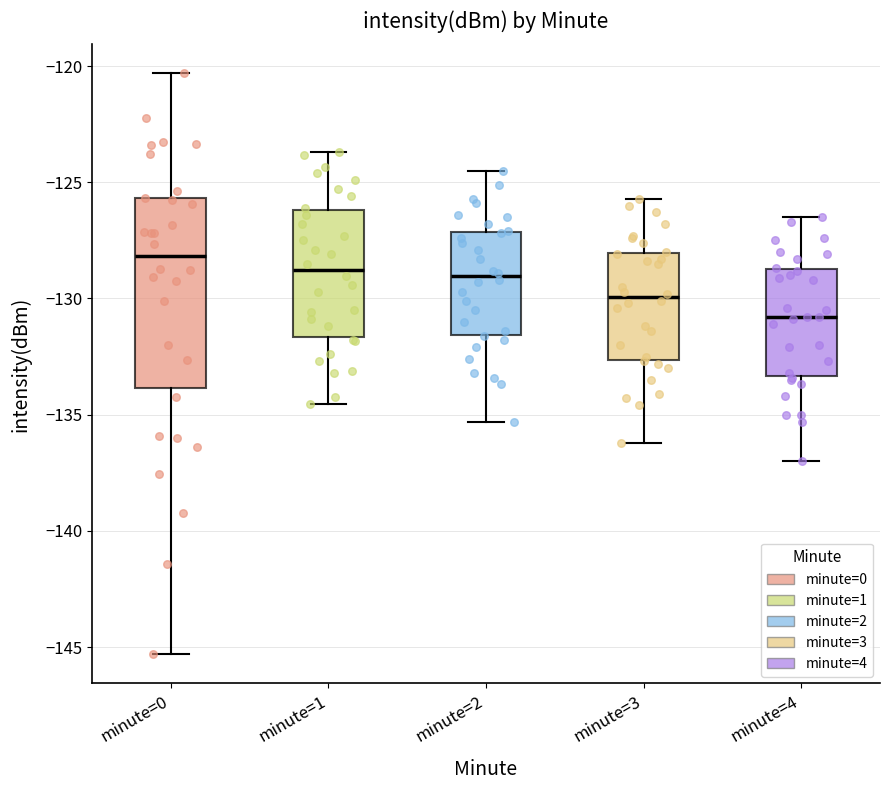

Reading left to right, read every box against the y-axis: the position of its median line, the range the box covers, and the ends of its whiskers. The values are not printed on the chart, so give them approximately, as read against the axis.

minute=0: median -128.0, box -134.0 to -125.5, whiskers -145.5 to -120.5
minute=1: median -129.0, box -131.5 to -126.0, whiskers -134.5 to -123.5
minute=2: median -129.0, box -131.5 to -127.0, whiskers -135.5 to -124.5
minute=3: median -130.0, box -132.5 to -128.0, whiskers -136.0 to -125.5
minute=4: median -131.0, box -133.5 to -128.5, whiskers -137.0 to -126.5